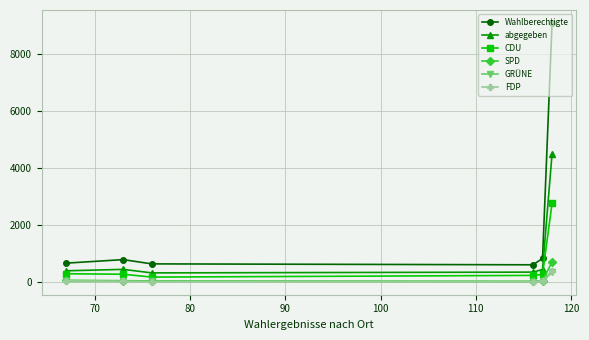

What is the difference between the maximum and second lowest values in the Wahlberechtigte series?

8427